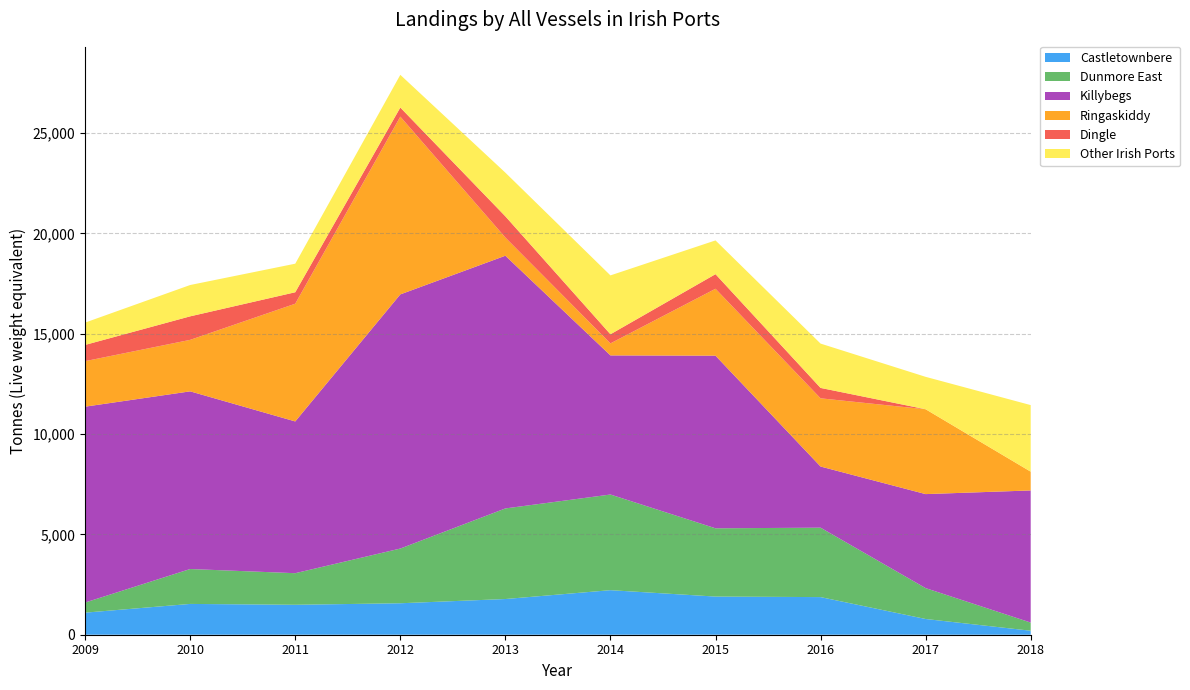

Reading left to right, list all the values displayed in this chart.

Castletownbere: 1100	1535	1492	1568	1779	2220	1901	1875	784	199
Dunmore East: 504	1739	1574	2726	4514	4766	3402	3459	1538	407
Killybegs: 9760	8853	7562	12664	12592	6932	8602	3047	4685	6583
Ringaskiddy: 2268	2566	5866	8858	906	599	3334	3399	4228	936
Dingle: 809	1172	571	453	1057	454	727	518	0	0
Other Irish Ports: 1112	1561	1423	1630	2176	2934	1682	2209	1615	3317